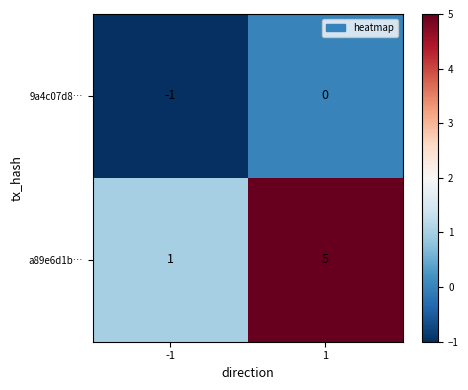

What is the sum of all a89e6d1b… values?

6